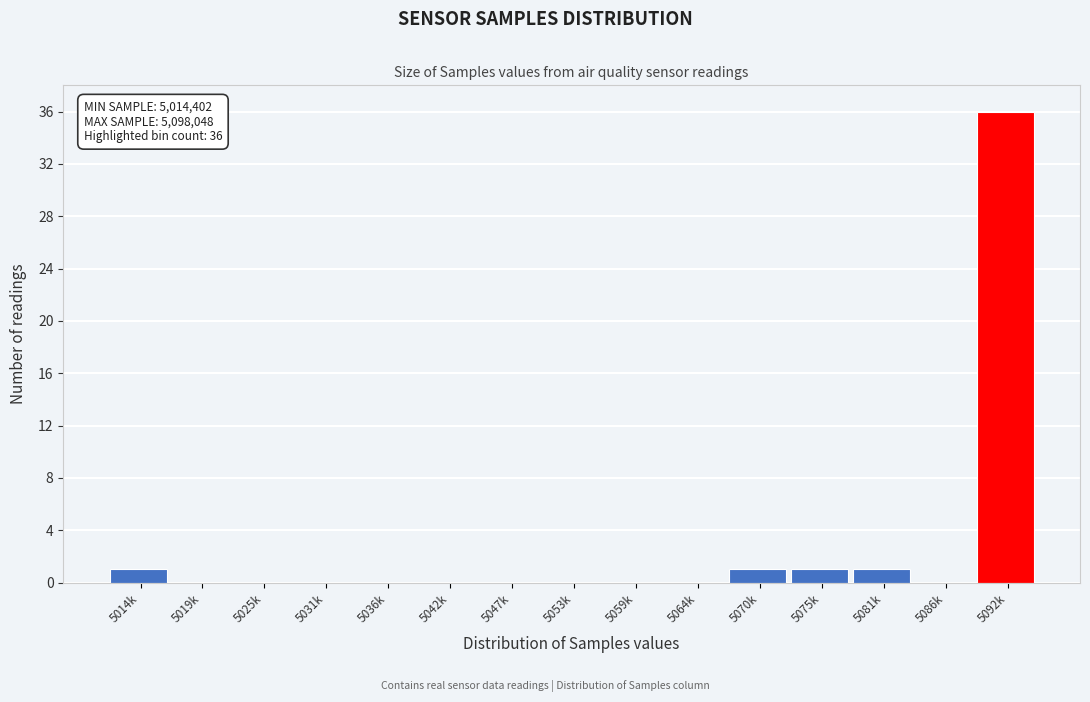

Reading left to right, extract all data points from this chart.

5014k=1	5019k=0	5025k=0	5031k=0	5036k=0	5042k=0	5047k=0	5053k=0	5059k=0	5064k=0	5070k=1	5075k=1	5081k=1	5086k=0	5092k=36